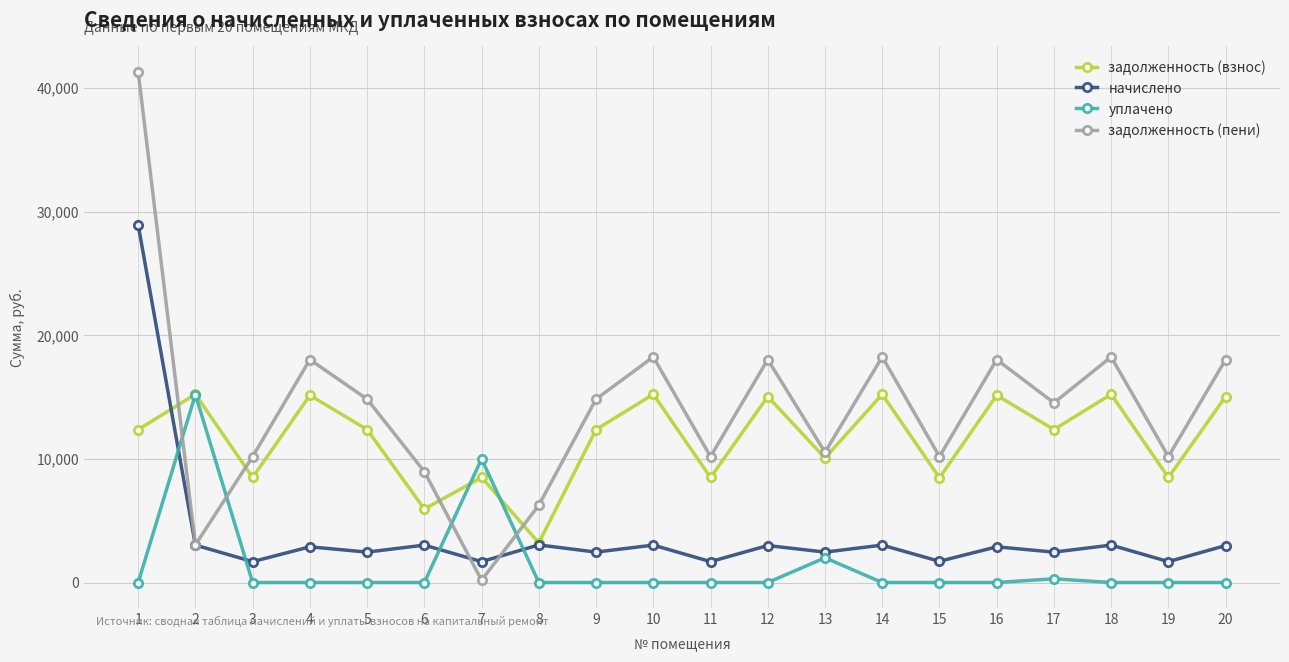

Is it true that задолженность (взнос) equals 4019.4 at 18?

False